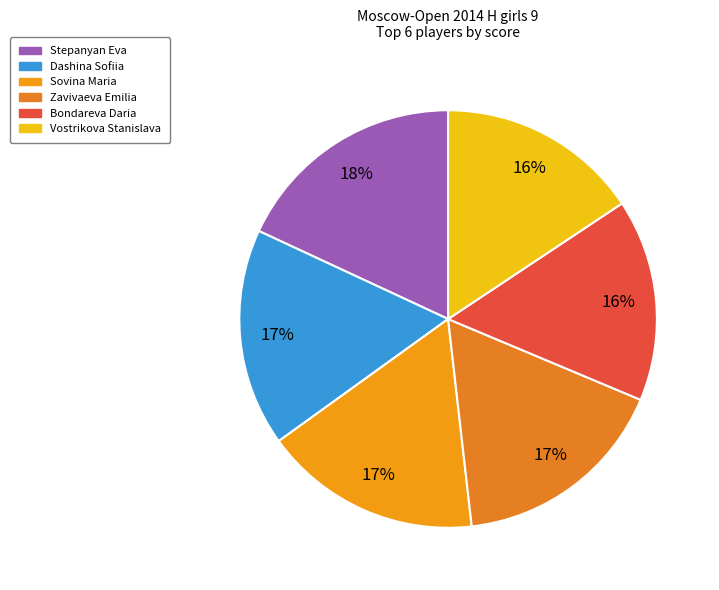

Which category has the biggest portion of the pie?

Stepanyan Eva